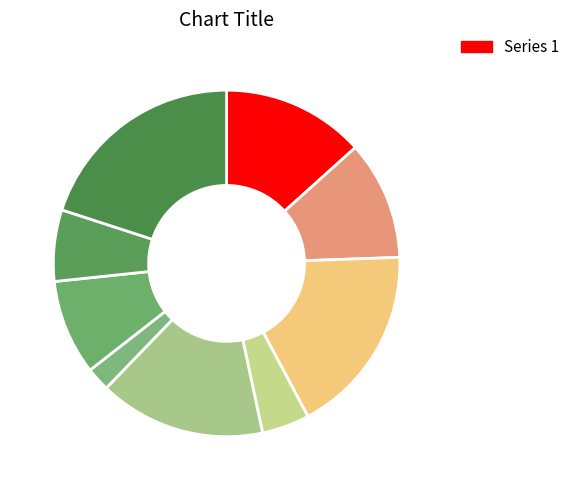

To the nearest percent, what is the average slice percentage?

11%